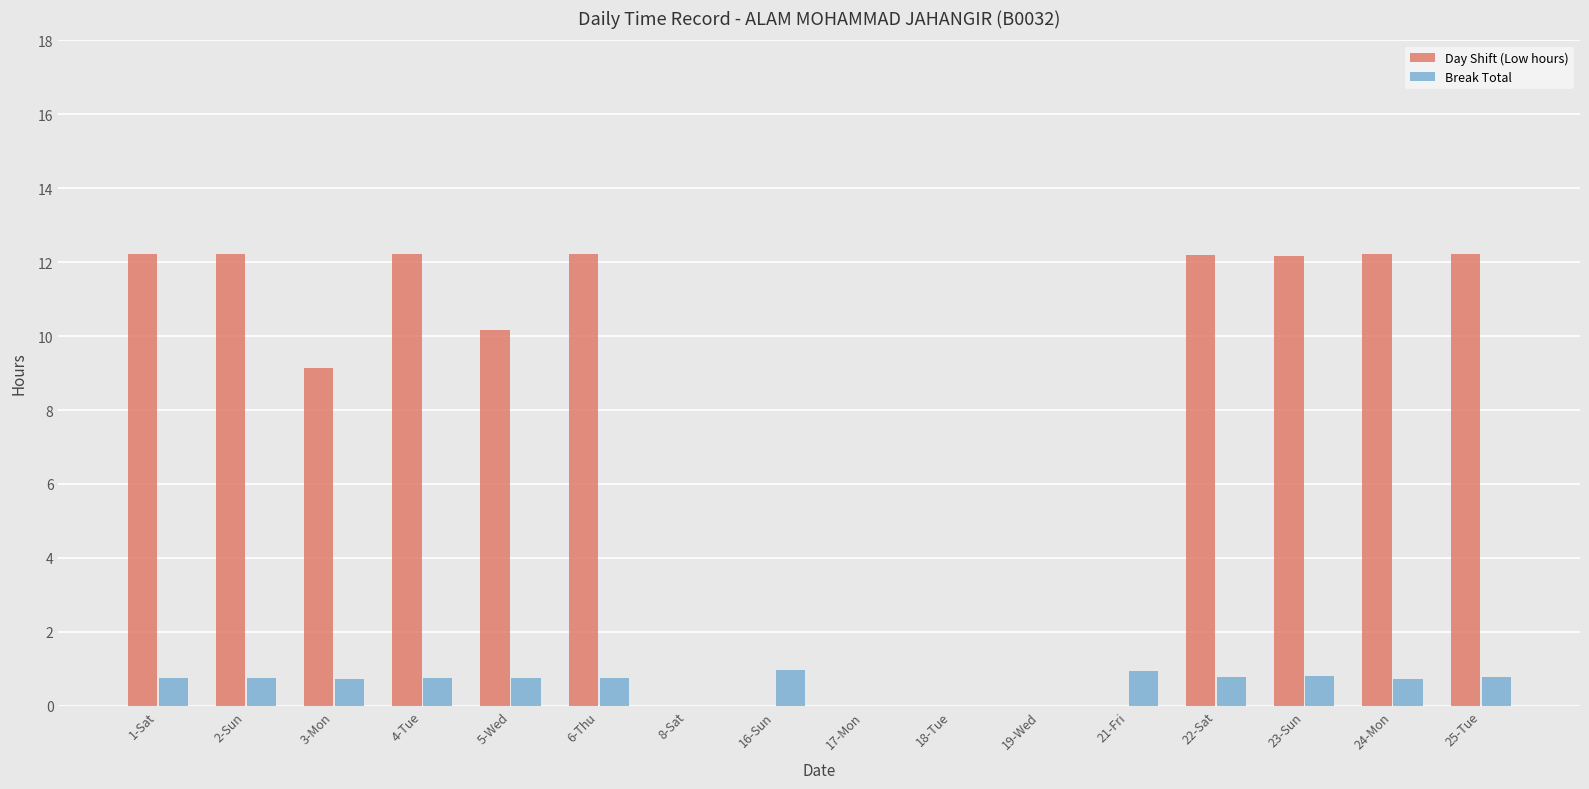

Is it true that Day Shift (Low hours) equals 7.6 at 6-Thu?

False